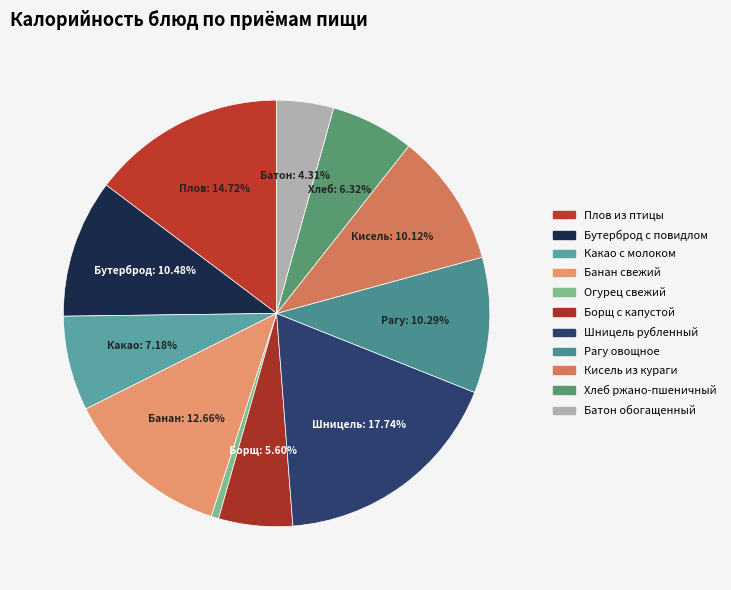

Which has a higher value, Рагу овощное or Борщ с капустой?

Рагу овощное